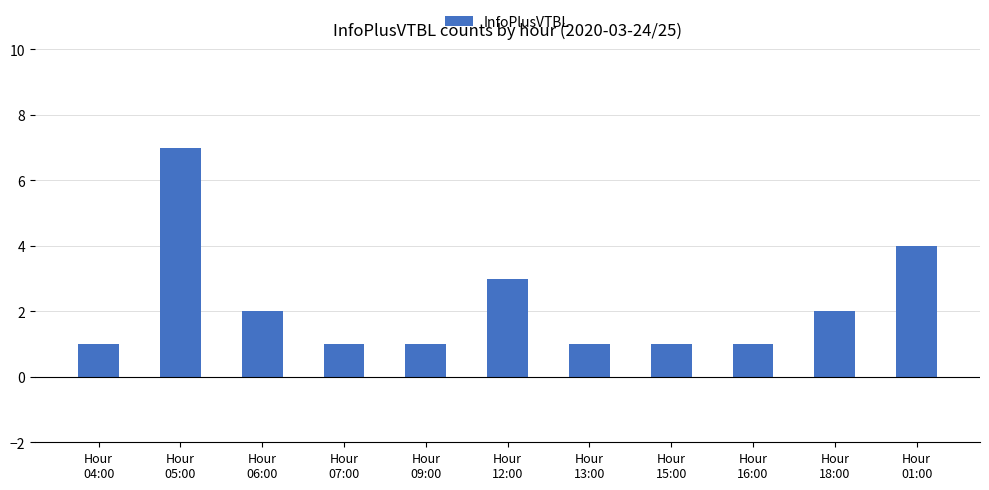

What is the maximum value shown in the chart?

7